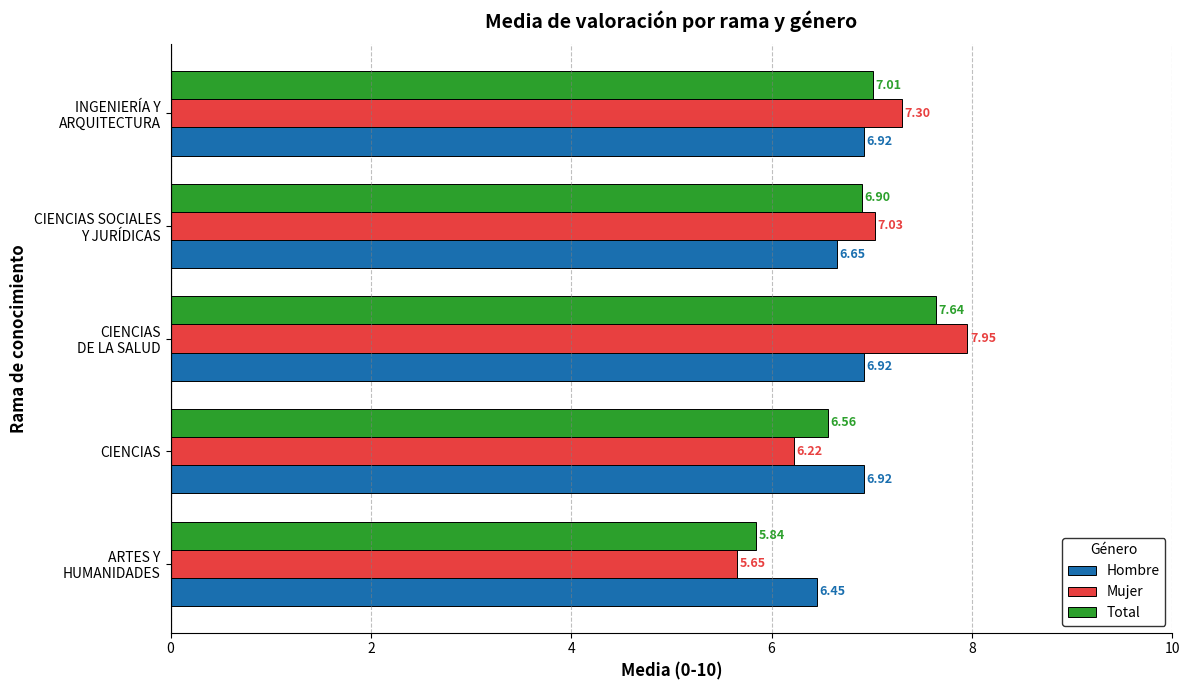

What is the difference between the maximum and minimum values in the Mujer series?

2.3